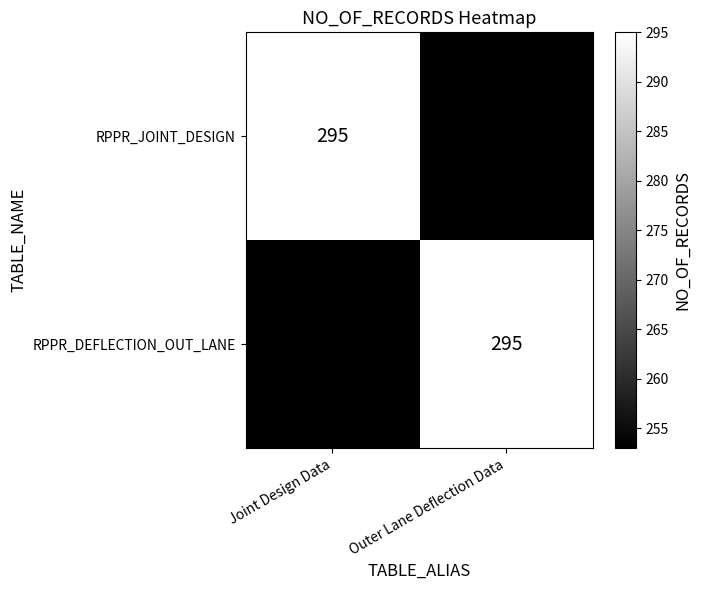

Reading left to right, what are all the values shown in this chart?

RPPR_JOINT_DESIGN: Joint Design Data=295	Outer Lane Deflection Data=253
RPPR_DEFLECTION_OUT_LANE: Joint Design Data=253	Outer Lane Deflection Data=295